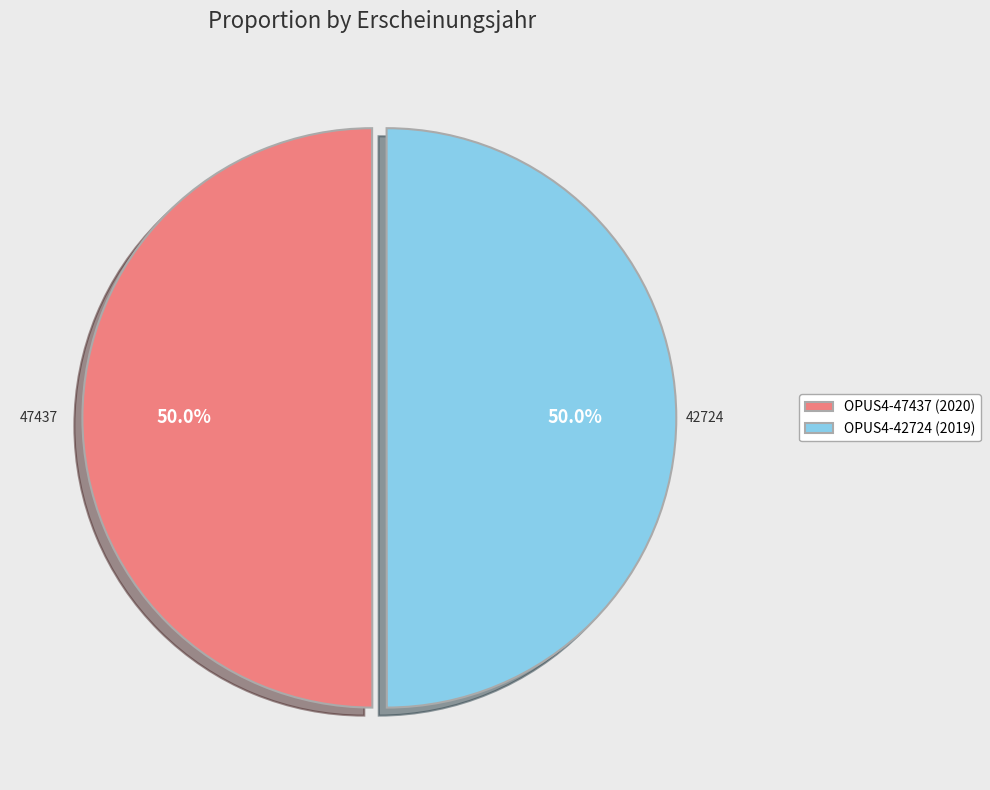

Do OPUS4-42724 and OPUS4-47437 together represent more than half of the pie?

Yes